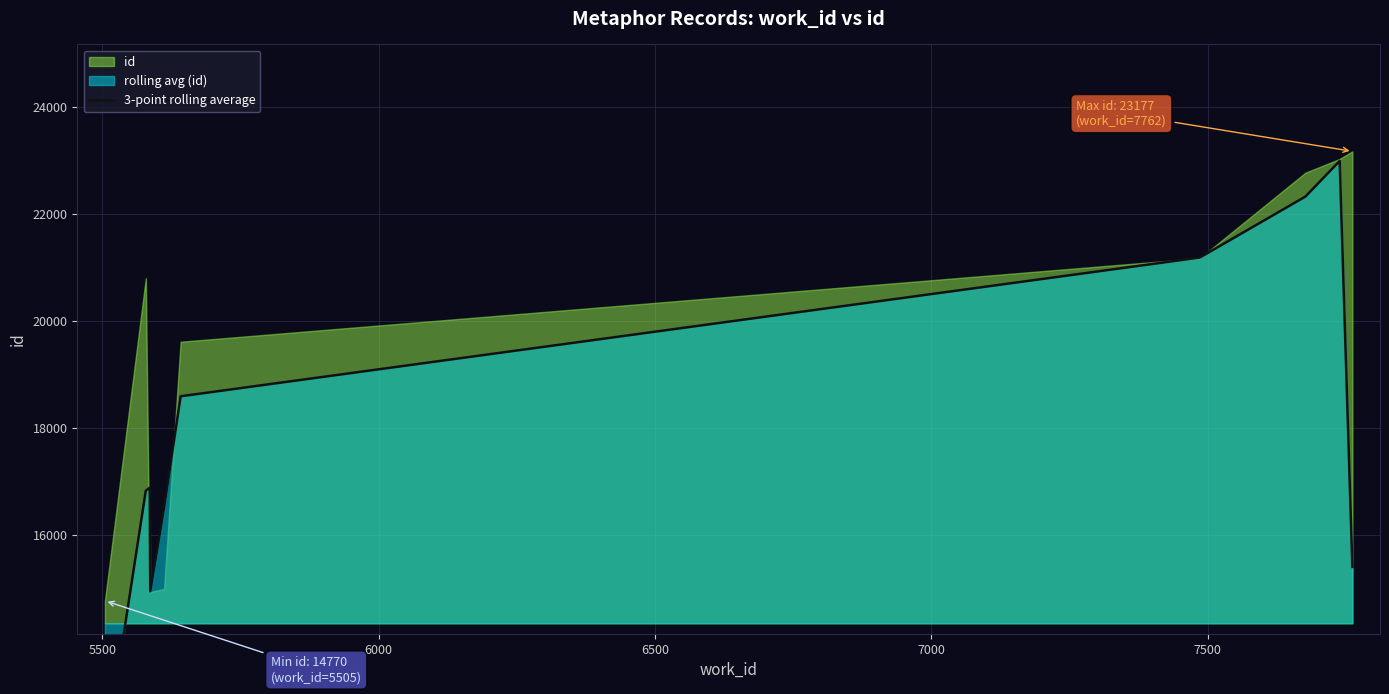

How many lines are shown in the chart?

1